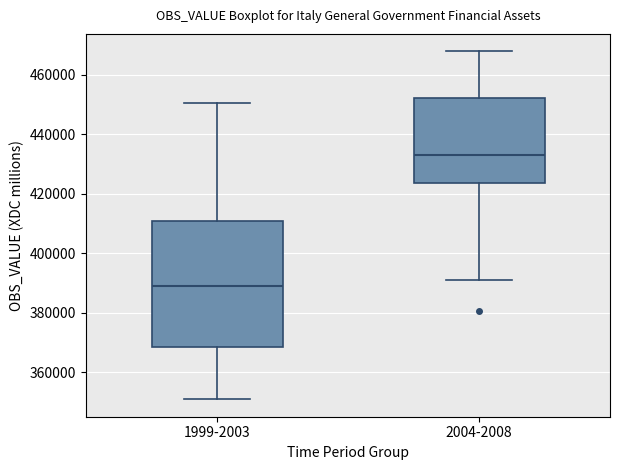

Which box has the highest median line?

2004-2008